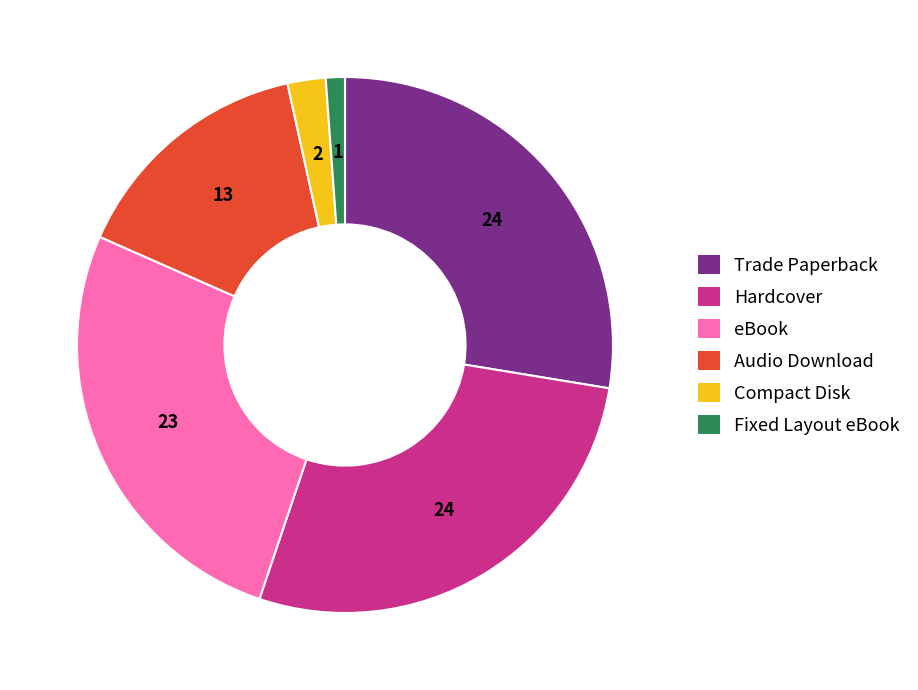

What is the ratio of the value at eBook to the value at Hardcover?

1.0